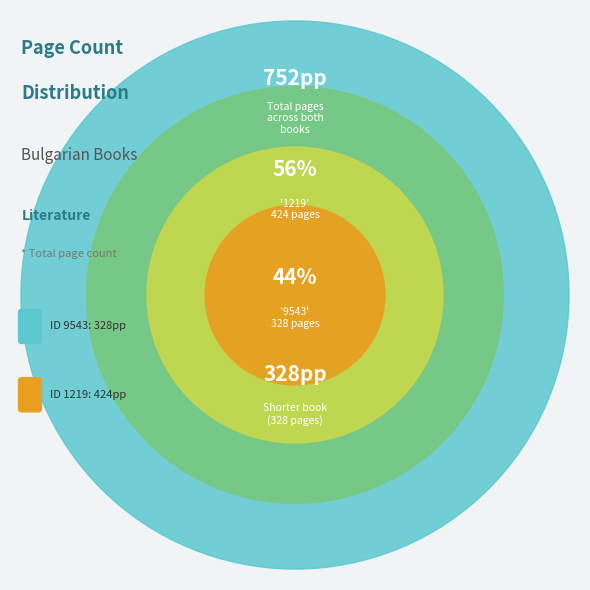

Do 9543 and 1219 together represent more than half of the pie?

Yes